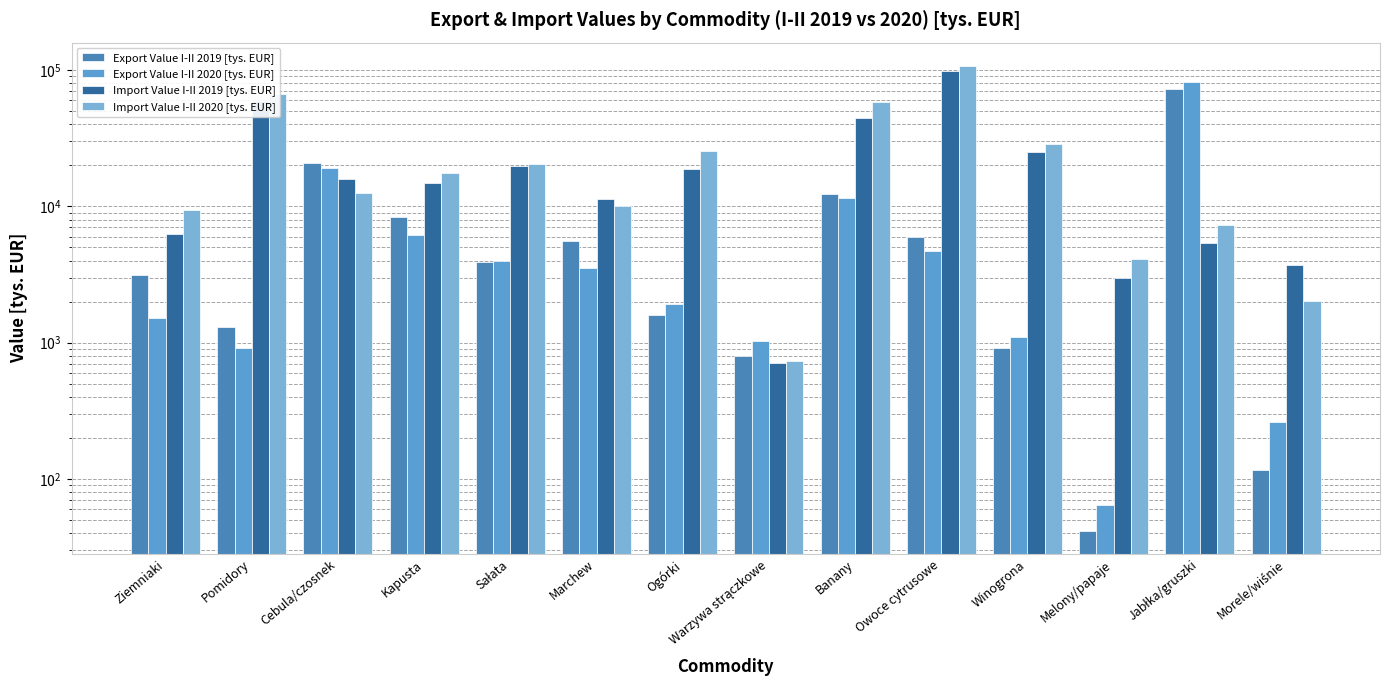

Which has a higher value, Kapusta or Melony/papaje?

Kapusta